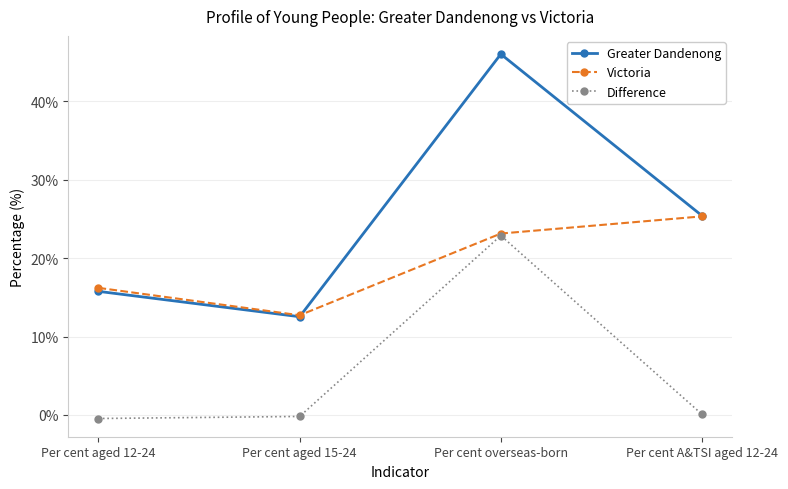

True or false: Greater Dandenong and Difference cross at least once.

False